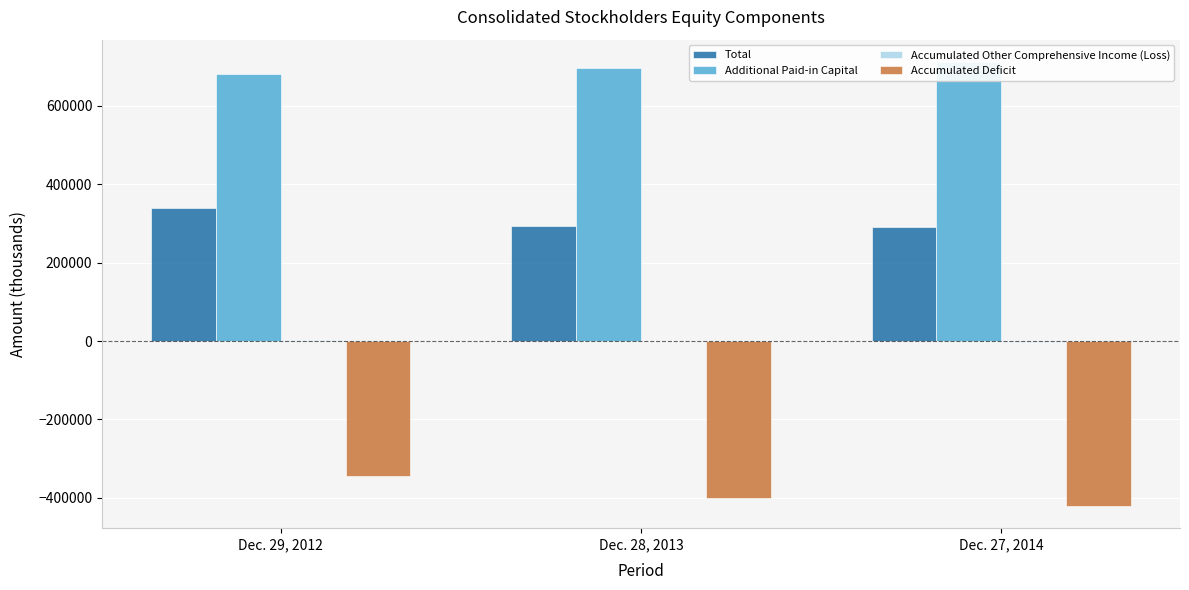

How many bars are there in total?

12